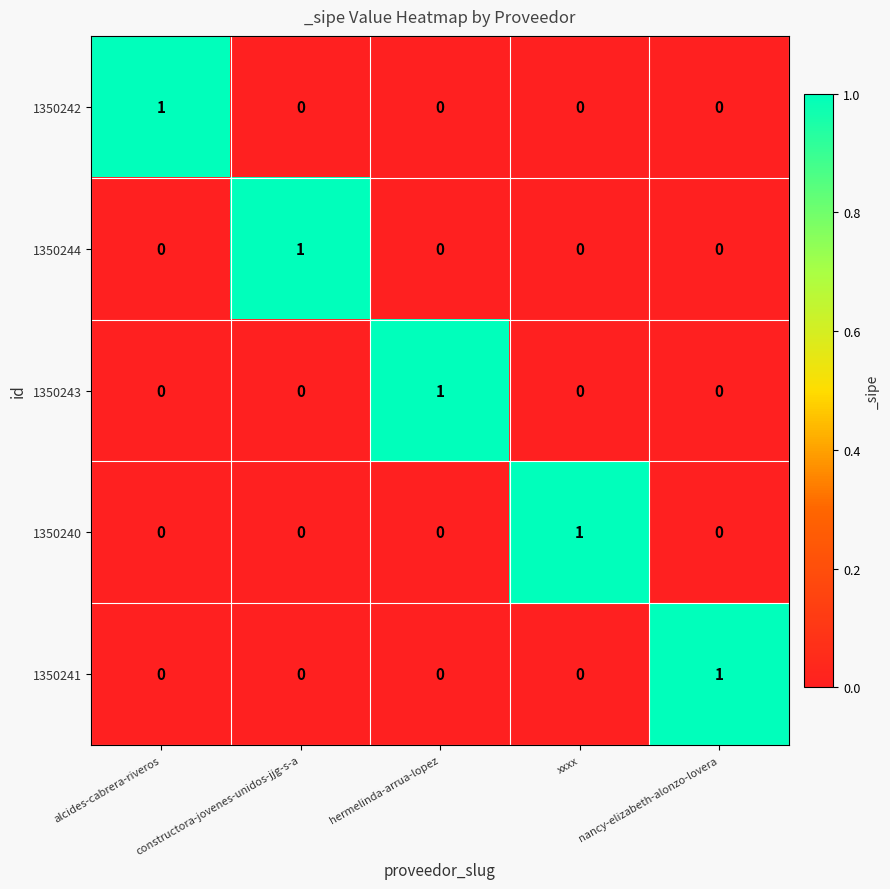

Count the 1350243 values in the range 0 to 1.

5